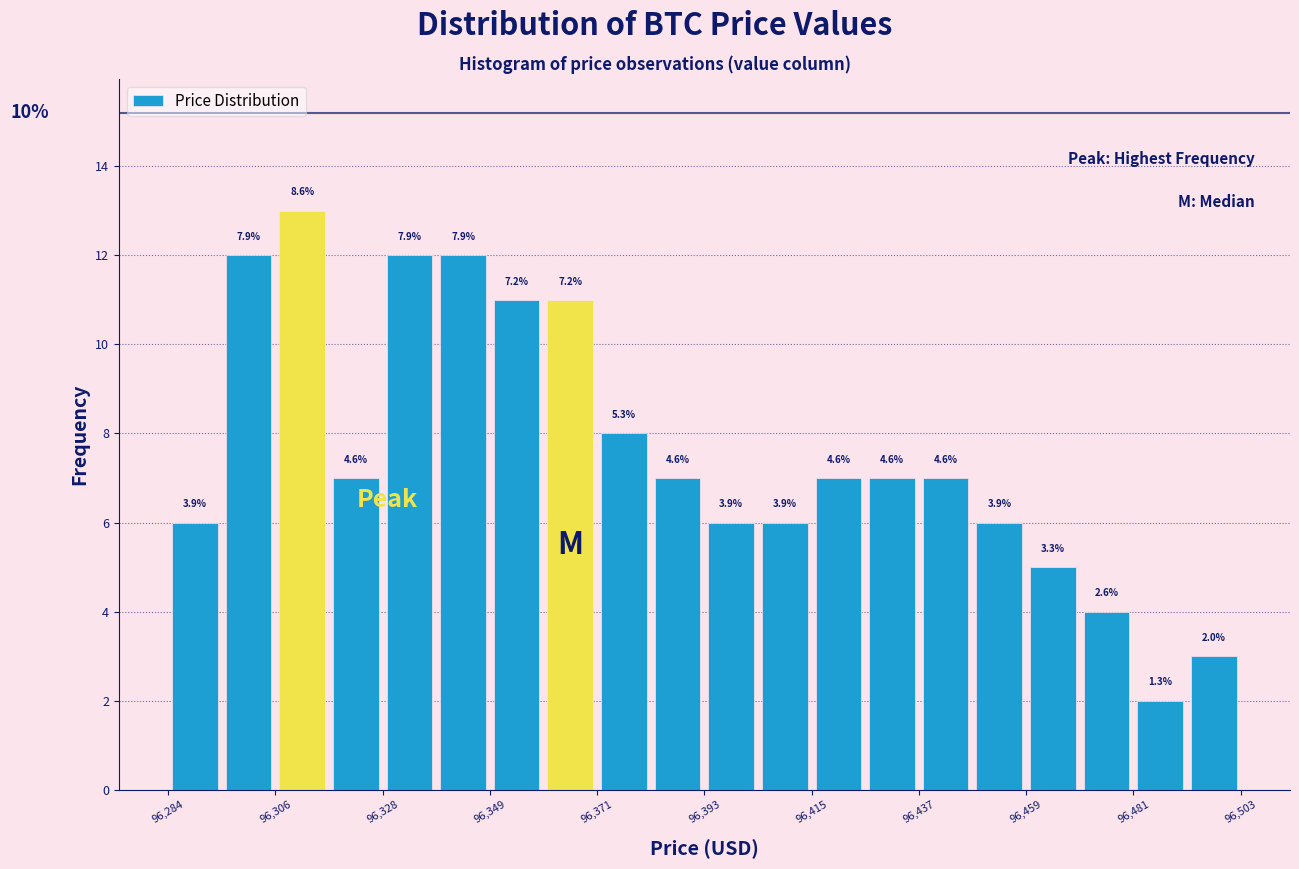

Around what value on the x-axis is the tallest bar? Give the approximate position of its centre, as read against the axis.

96310